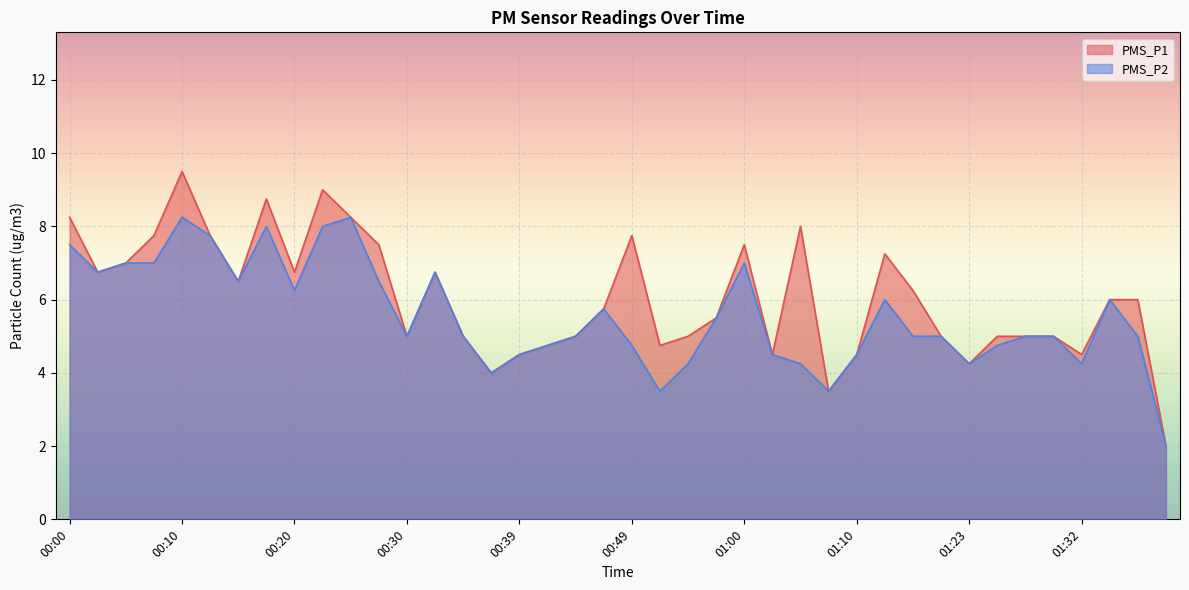

Which series changed the most between 00:17 and 01:10?

PMS_P1